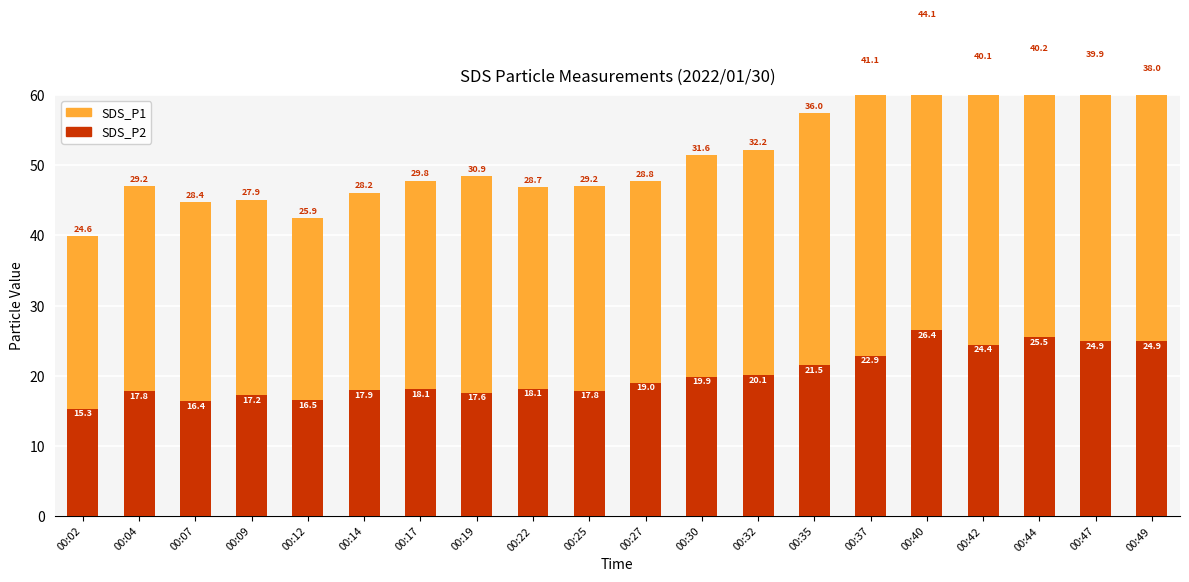

What is the greatest value displayed?

44.1